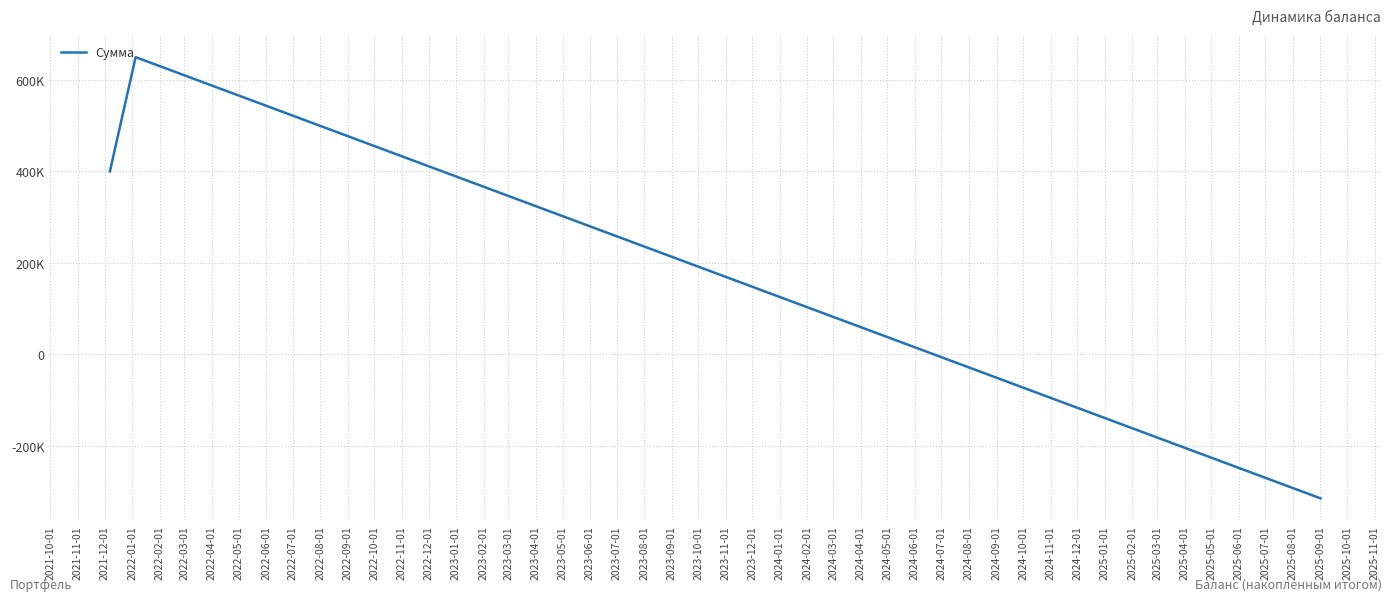

Does the chart display data point markers on the line(s)?

No